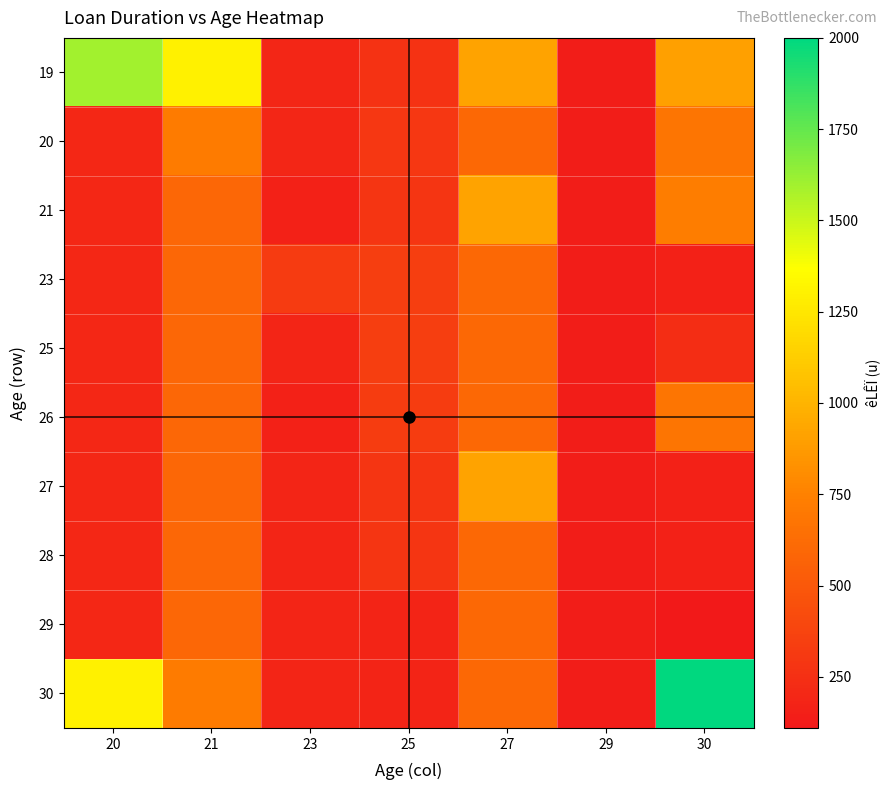

At 21, list the series in order from largest to smallest.

19, 20, 30, 21, 23, 25, 26, 27, 28, 29